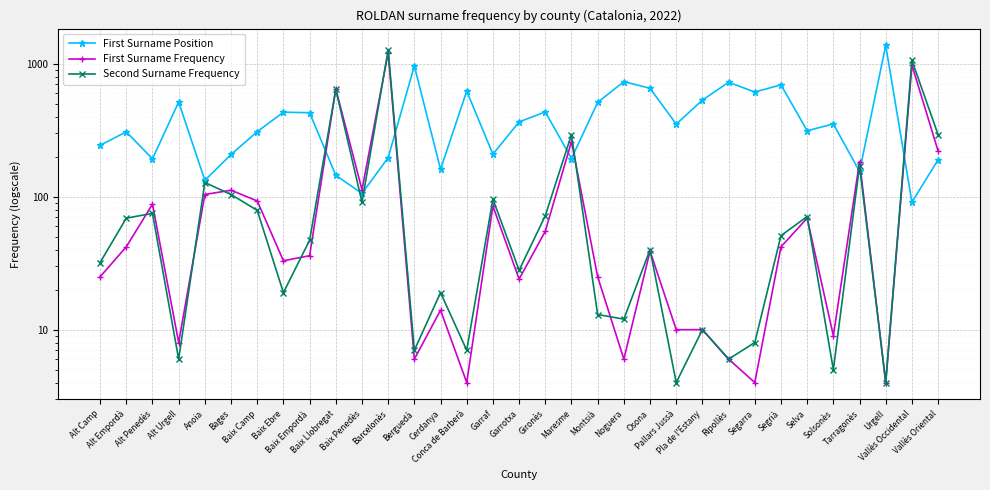

Is it true that First Surname Position equals 727 at Ripollès?

True